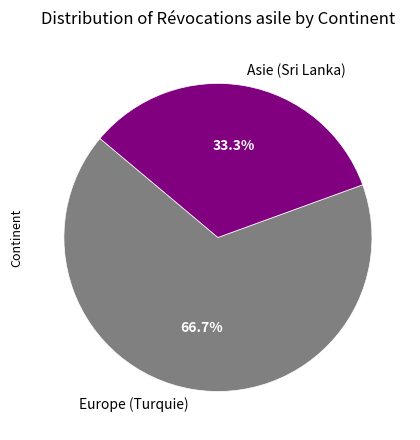

Approximately how many times larger is the value at Asie (Sri Lanka) compared to Europe (Turquie)?

0.5